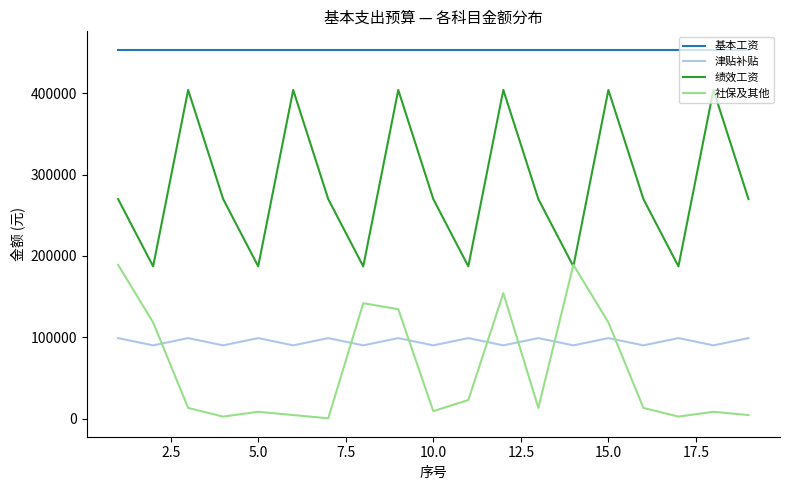

What is the maximum value shown in the chart?

453744.0